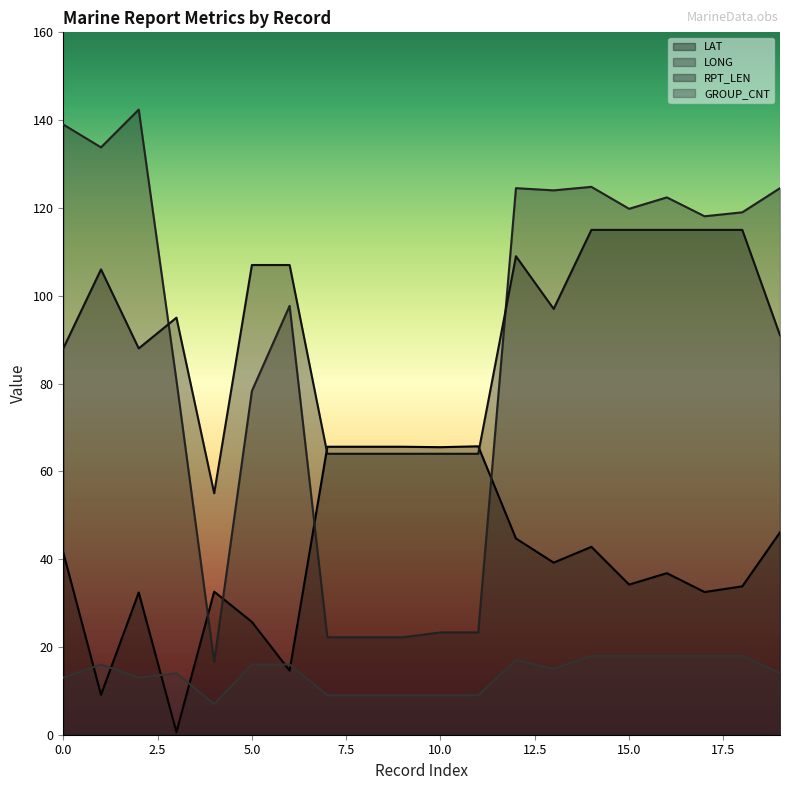

What is the value of the RPT_LEN point at the 9th from the left?

64.0